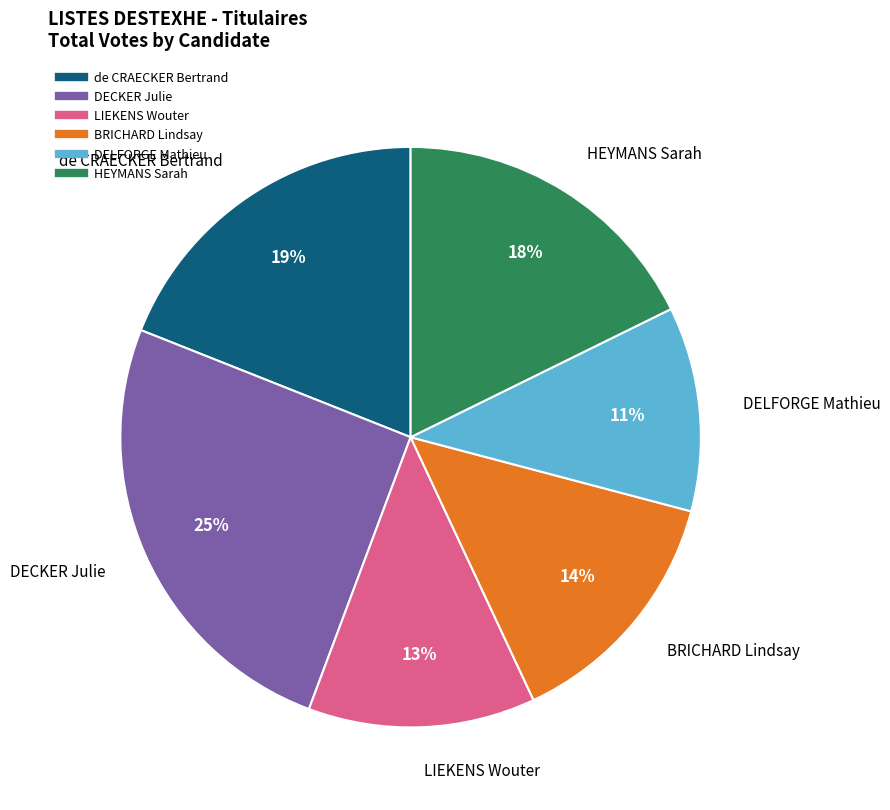

To the nearest percent, what is the difference between the DELFORGE Mathieu and DECKER Julie slice percentages?

14%